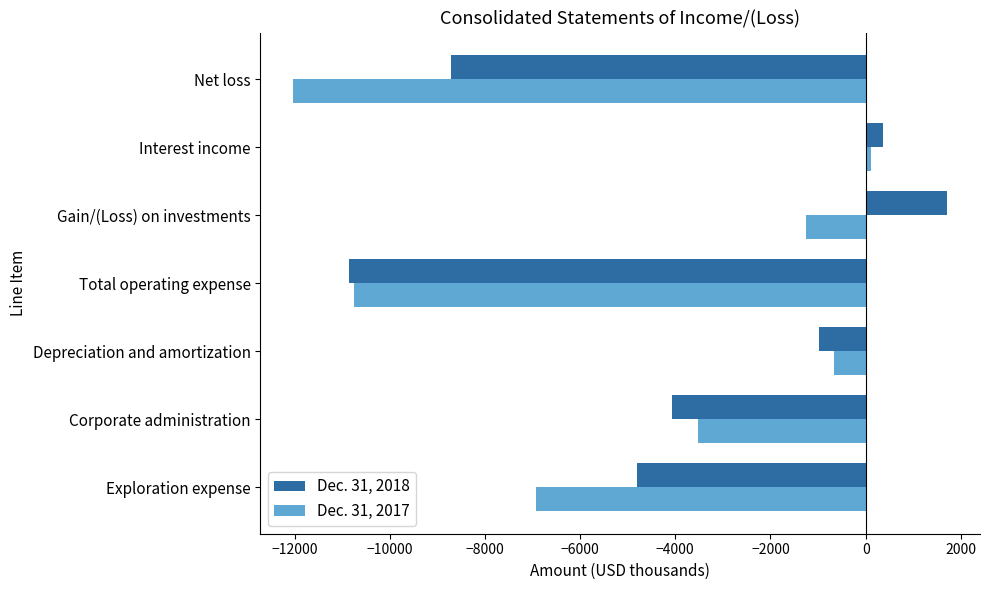

Is the value of Dec. 31, 2017 at Corporate administration greater than the value of Dec. 31, 2018 at Exploration expense?

Yes